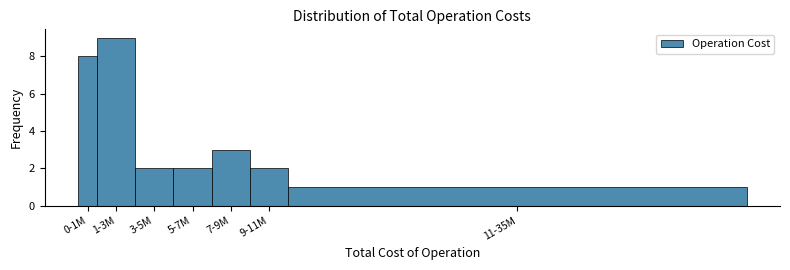

Reading right to left, extract all data points from this chart.

1	2	3	2	2	9	8